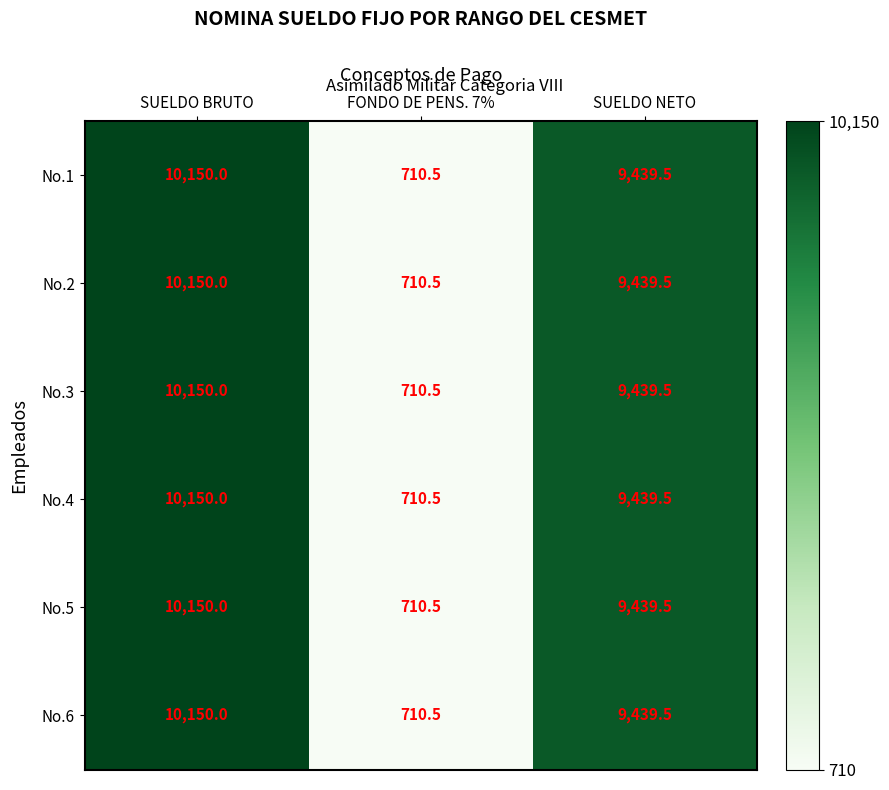

List the labels in order of No.3 value, smallest first.

FONDO DE PENS. 7%, SUELDO NETO, SUELDO BRUTO